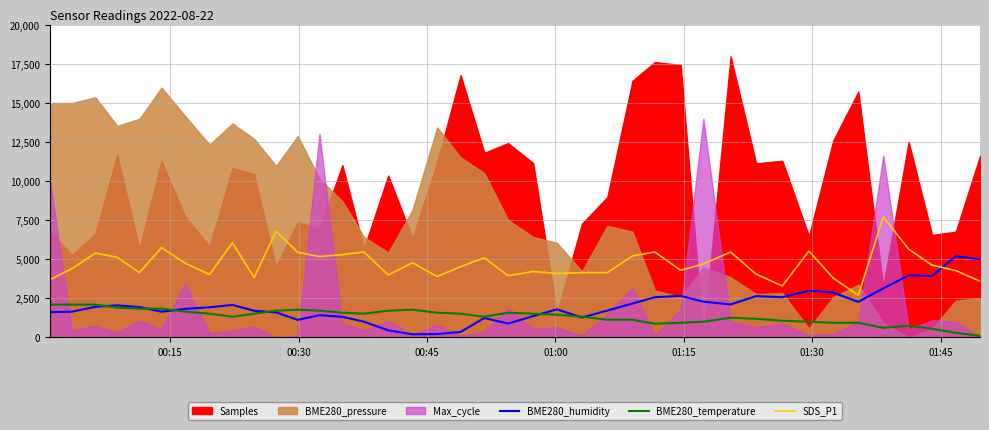

True or false: BME280_temperature and SDS_P1 cross at least once.

False